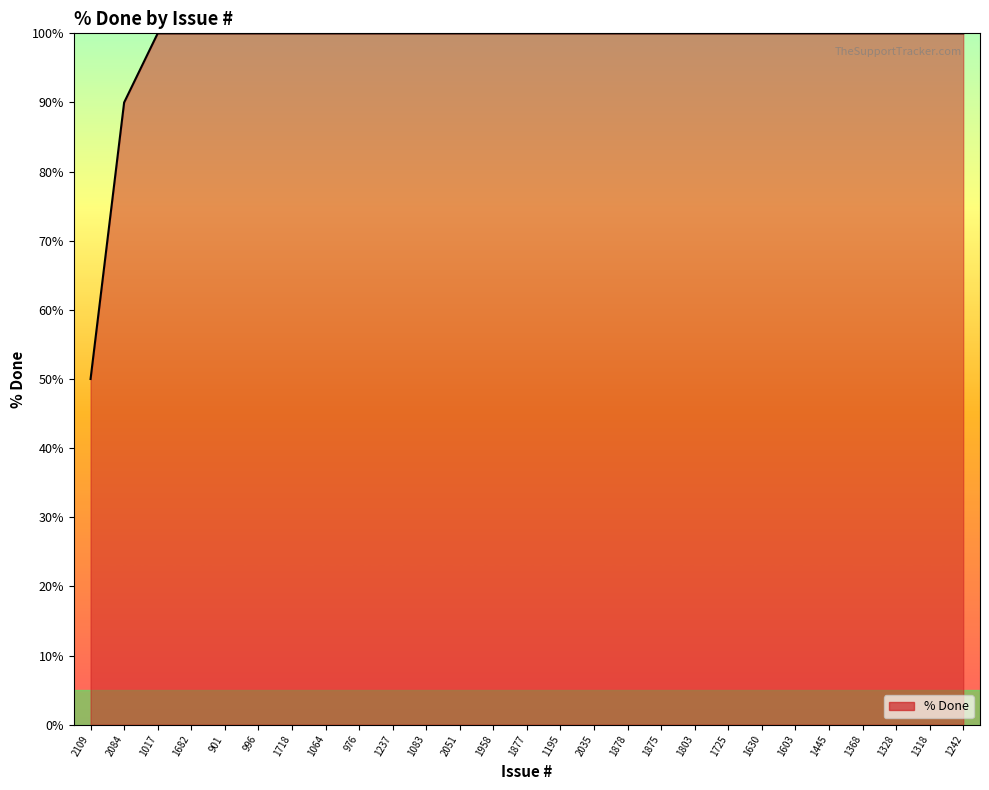

The value at 1877 is 100. True or false?

True